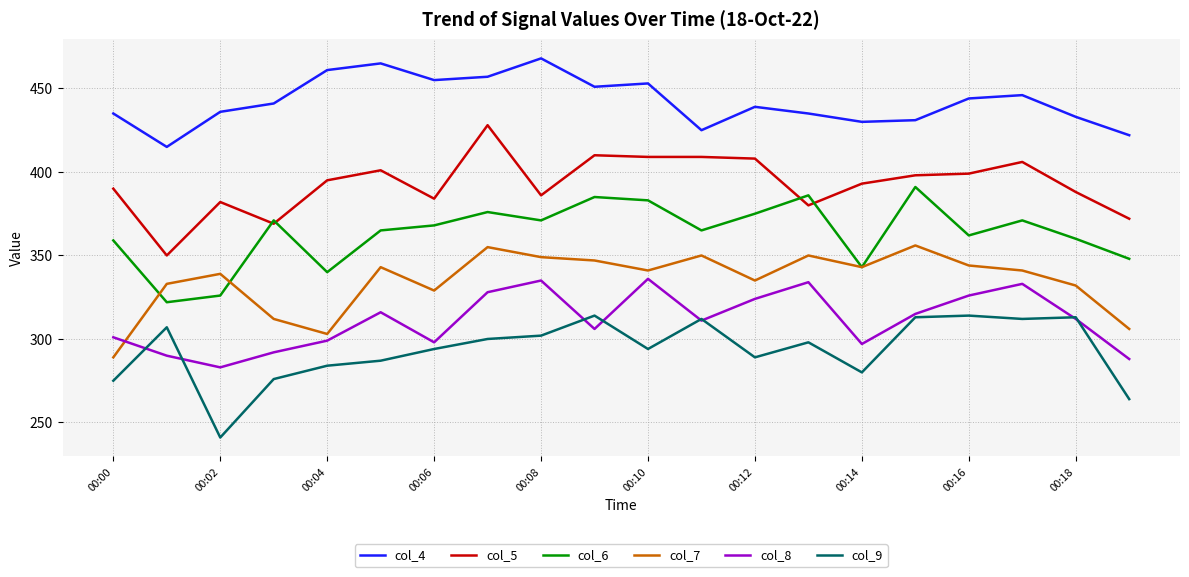

Rank the series by their maximum value, from lowest to highest.

col_9, col_8, col_7, col_6, col_5, col_4